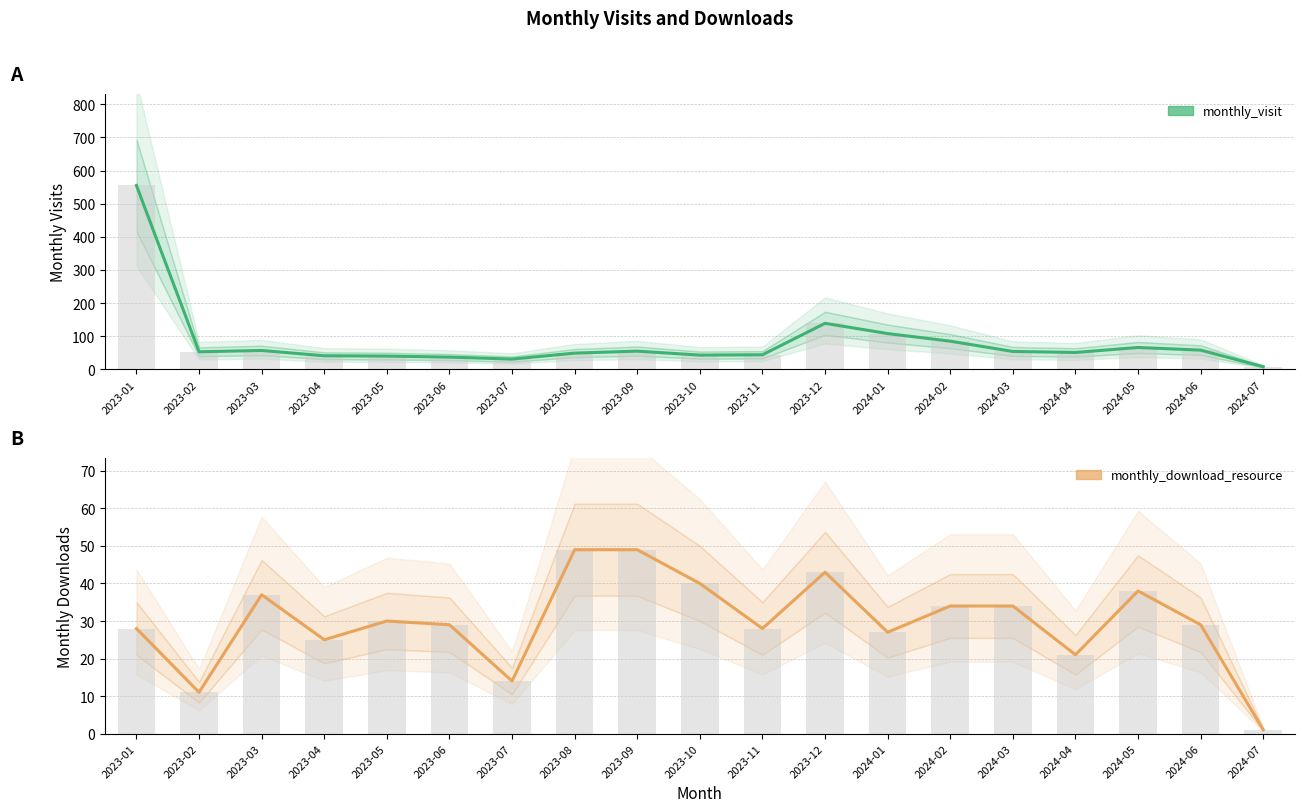

Are the bars horizontal?

No